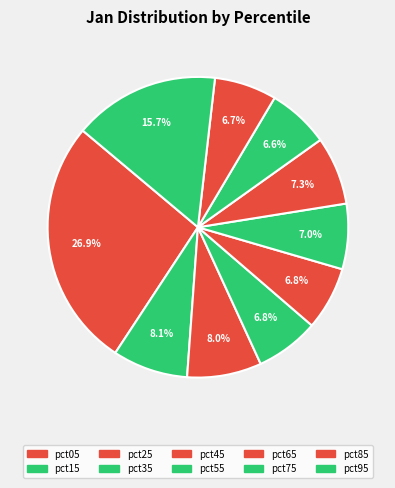

To the nearest percent, what portion does pct75 represent?

7%